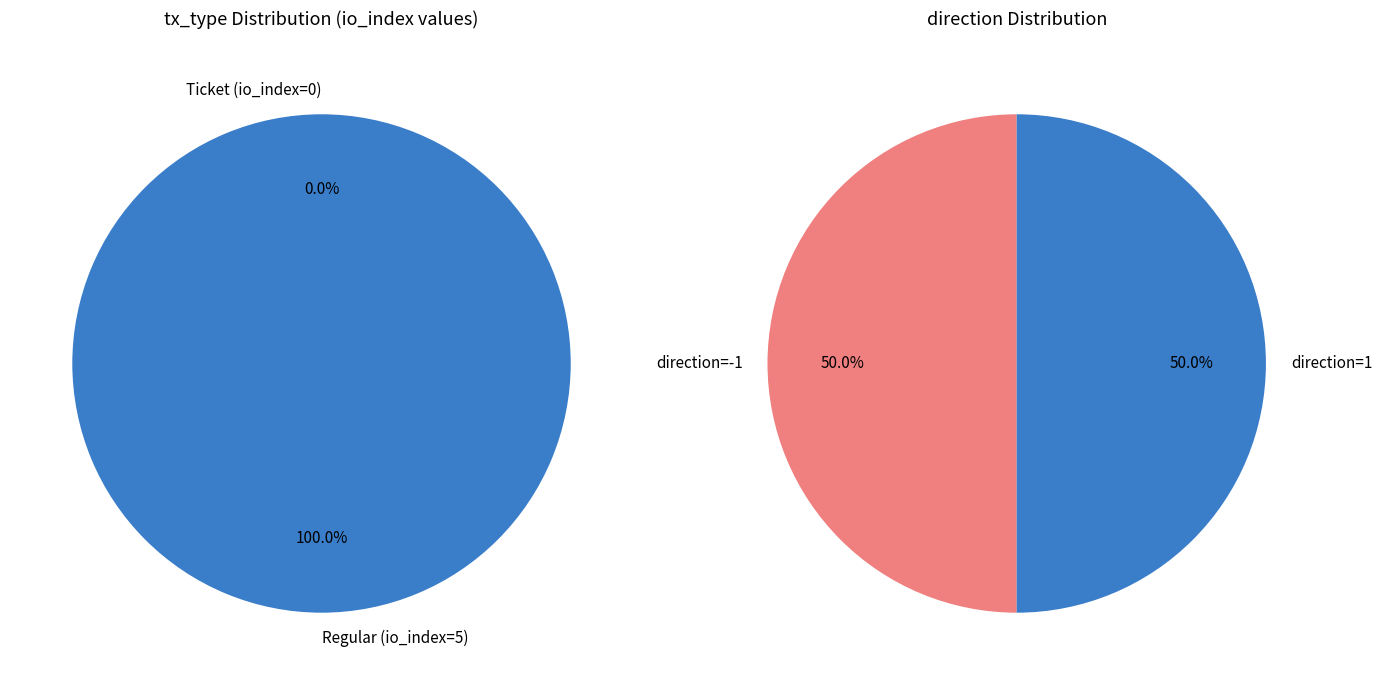

To the nearest percent, what is the average slice percentage?

50%